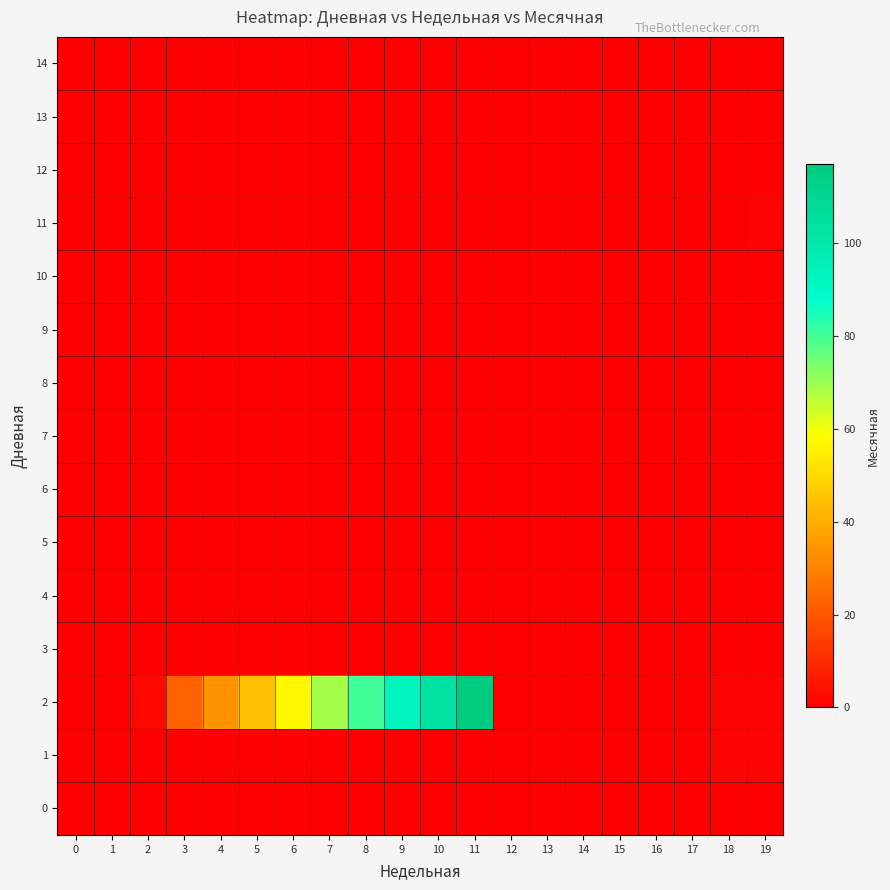

At how many categories does at least one series exceed 38?

7